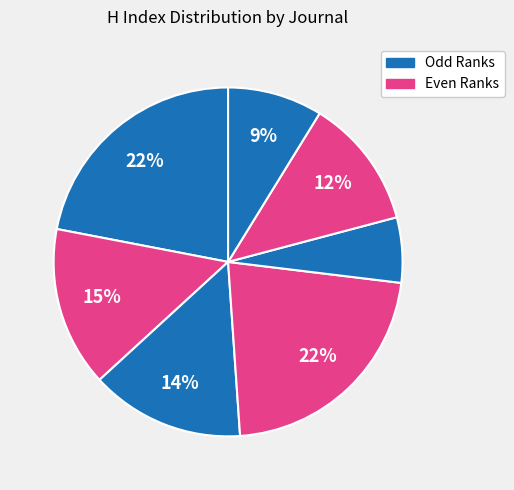

To the nearest percent, what is the difference between the largest and smallest slice percentages?

16%